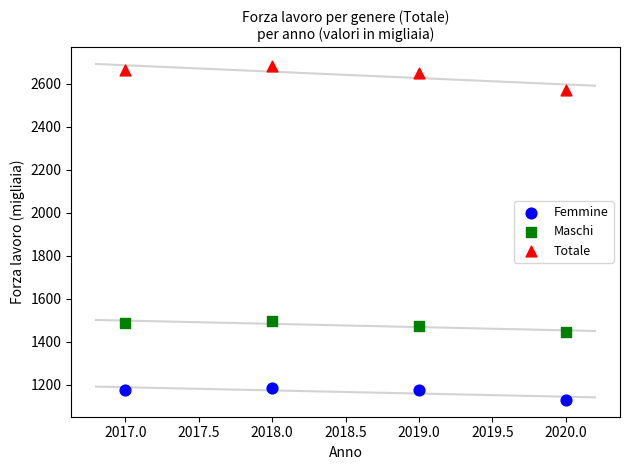

What are all the series names shown in the legend?

Femmine, Maschi, Totale